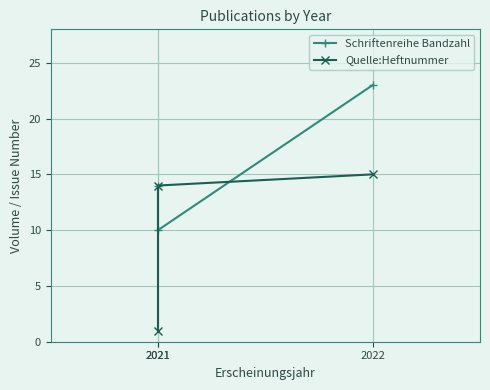

What is the value of the Quelle:Heftnummer point at the 3rd from the left?

15